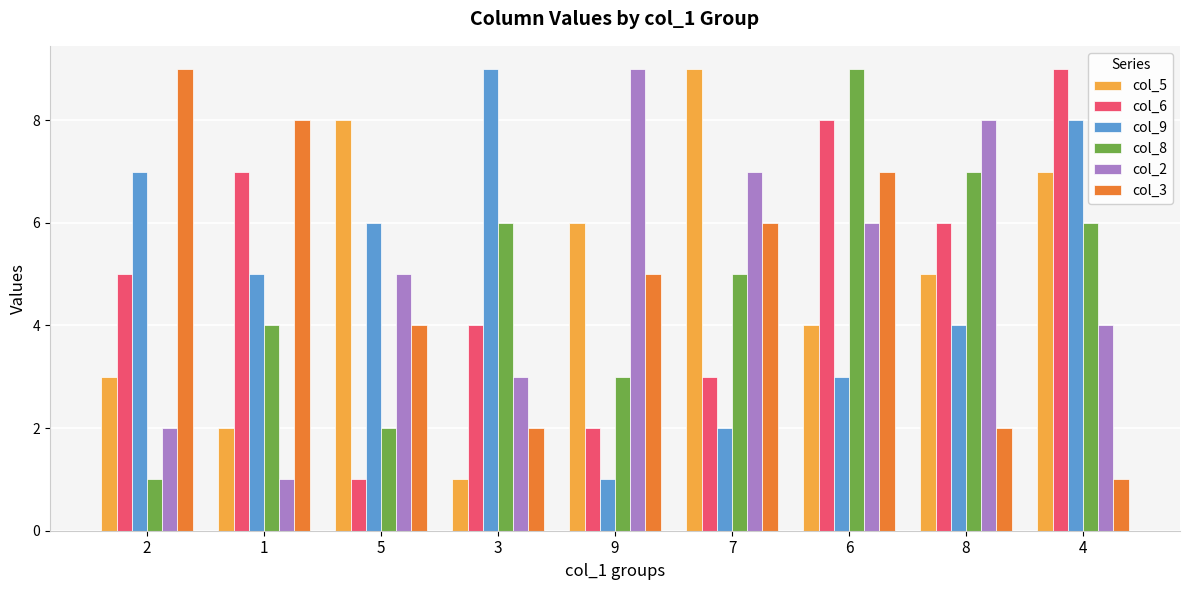

What is the label of the 4th bar from the right?

7